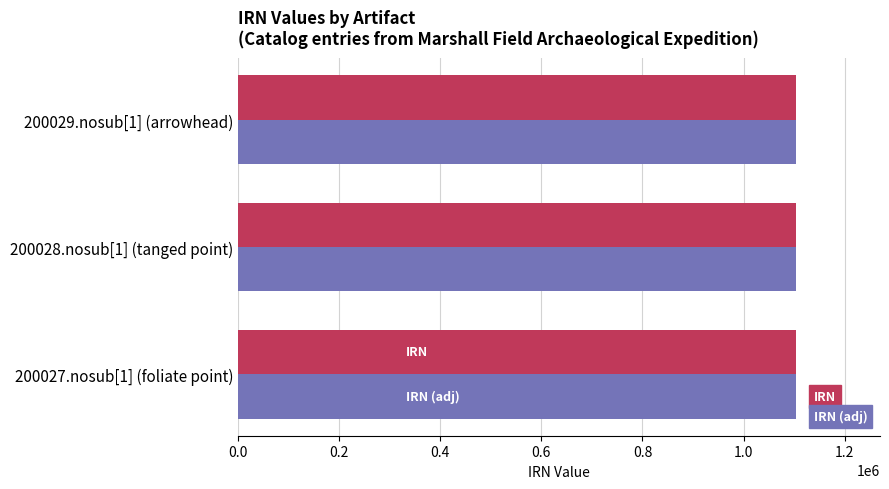

The value of IRN (adj) at 200028.nosub[1] (tanged point) is 1916113. True or false?

False